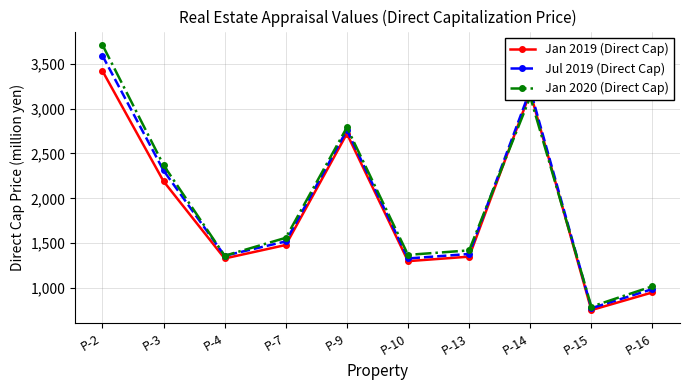

What are all the series names shown in the legend?

Jan 2019 (Direct Cap), Jul 2019 (Direct Cap), Jan 2020 (Direct Cap)